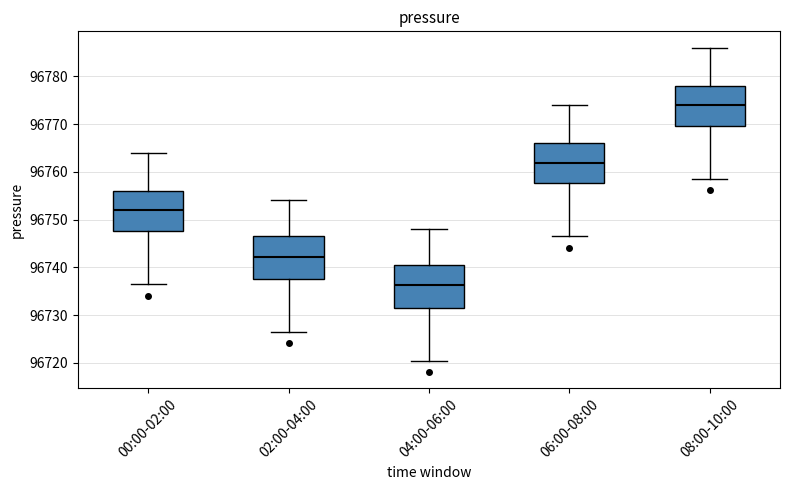

Where does the lower whisker of the box for 04:00-06:00 end on the y-axis? The values are not printed on the chart, so give them approximately, as read against the axis.

96721